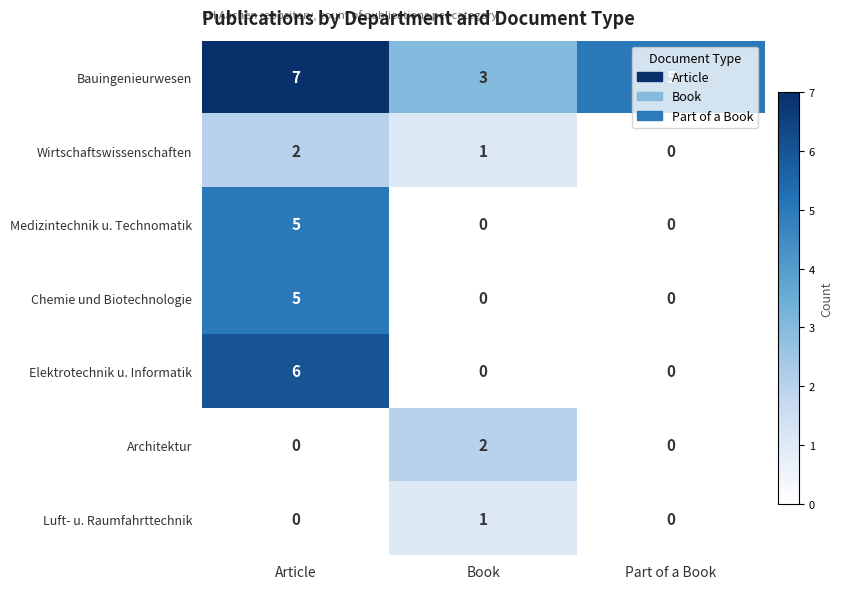

How many Bauingenieurwesen values are between 3 and 7?

3